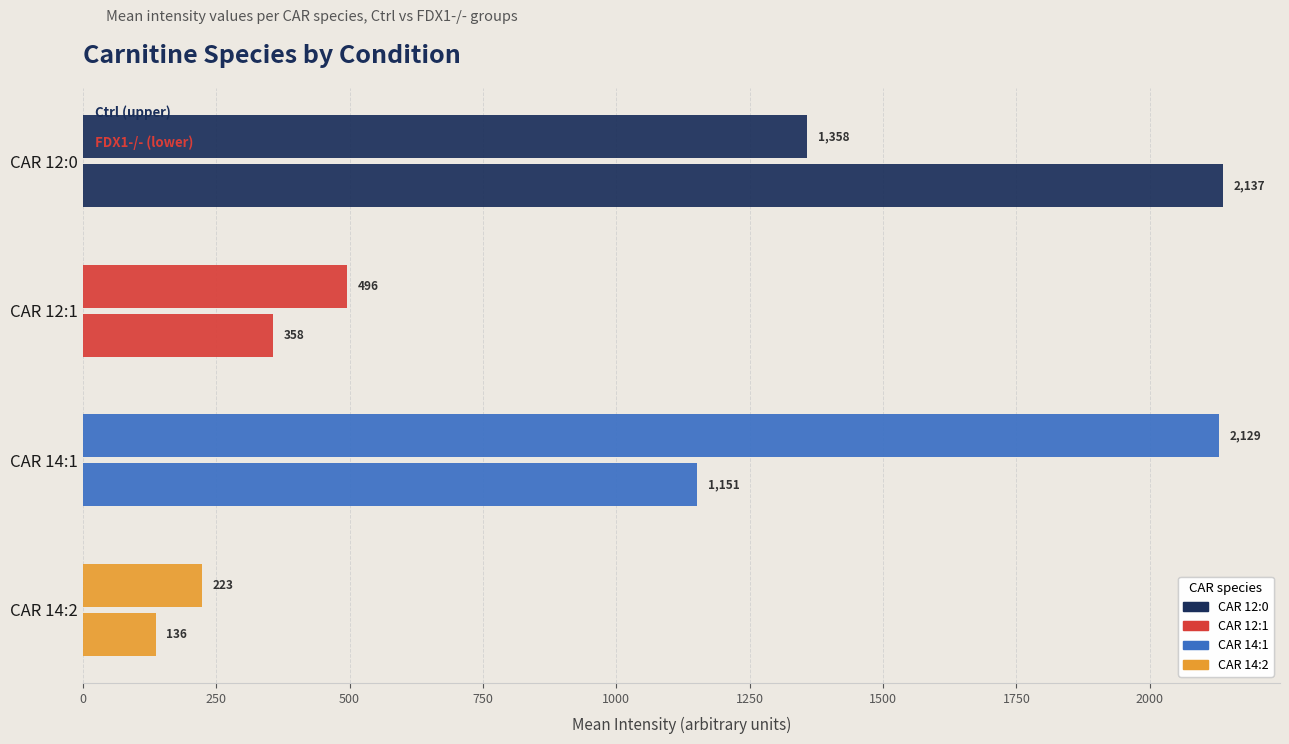

How many data points does each series have?

4